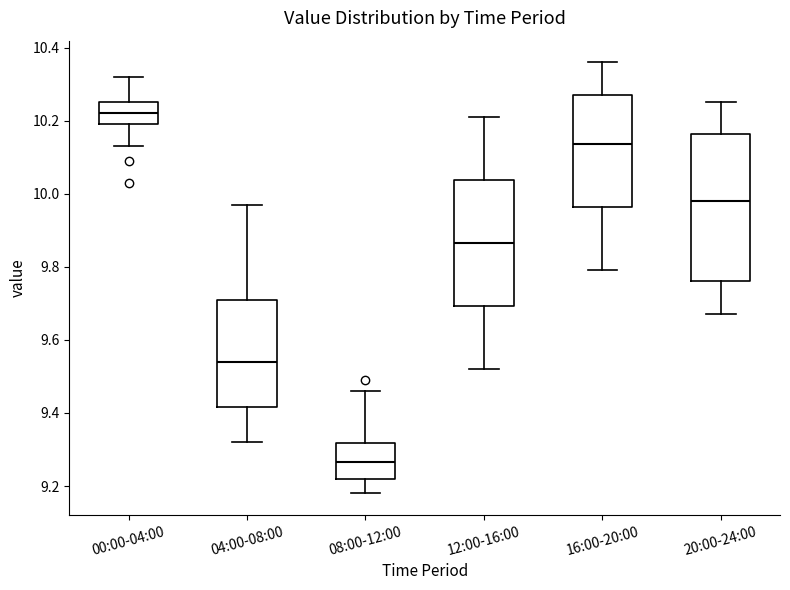

Which box is the tallest, from its lower edge to its upper edge?

20:00-24:00